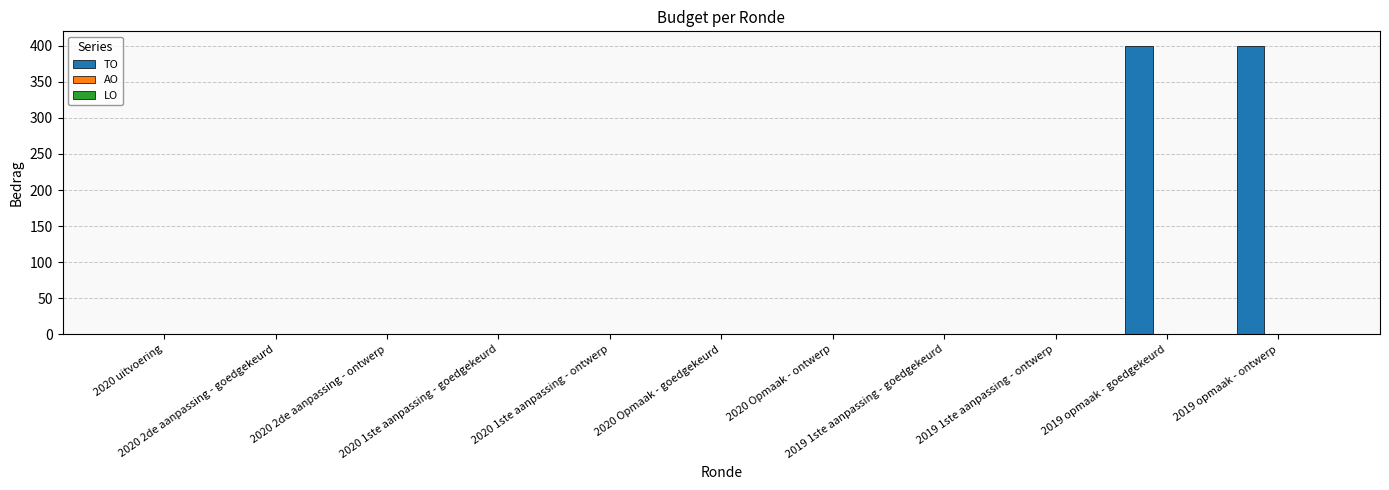

What is the maximum value shown in the chart?

400